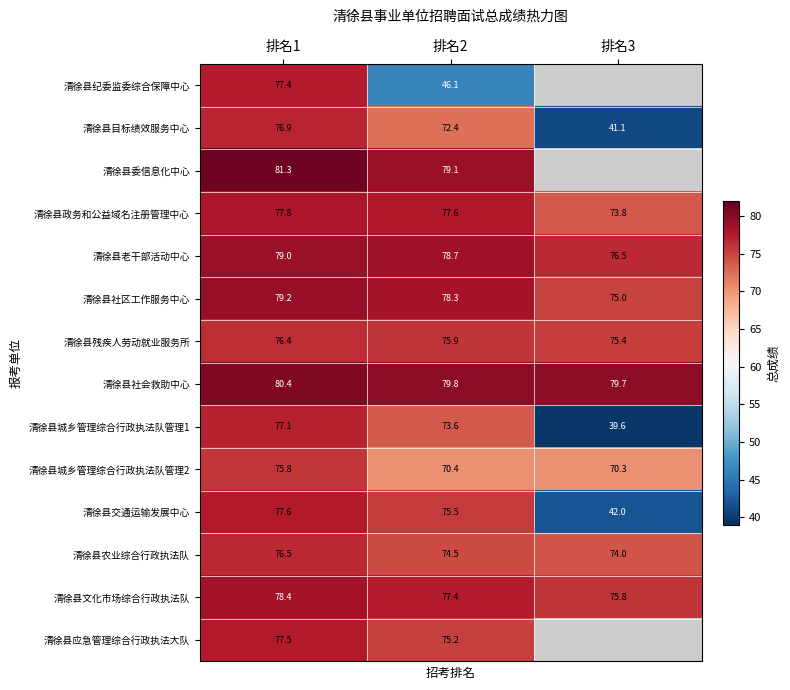

At which label is 清徐县交通运输发展中心 closest to 59?

排名2